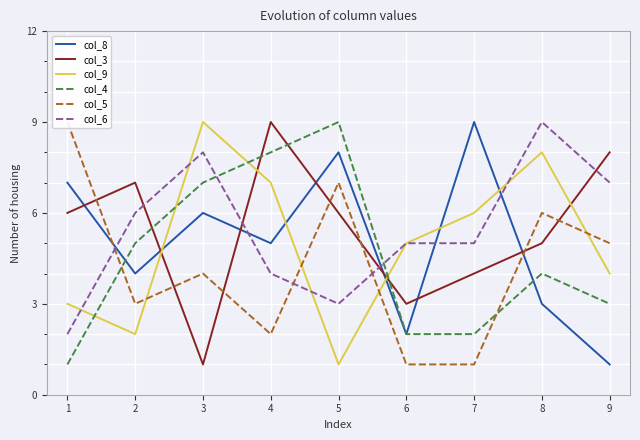

True or false: col_9 has more than 1 interior local peaks.

True